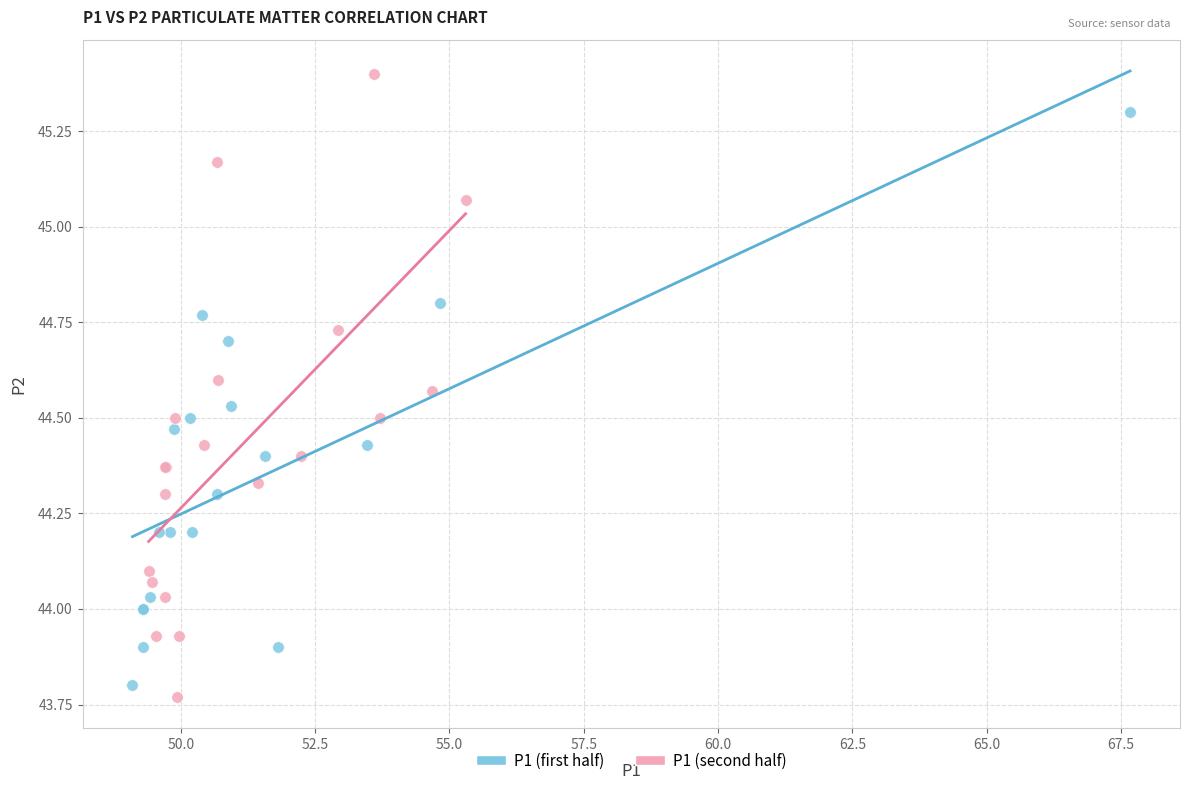

Which series has the widest spread of Y values?

P1 (second half)